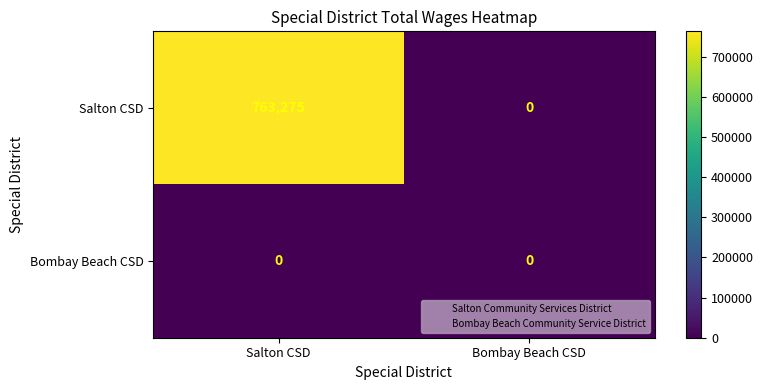

Which series changed the most between Salton CSD and Bombay Beach CSD?

Salton CSD